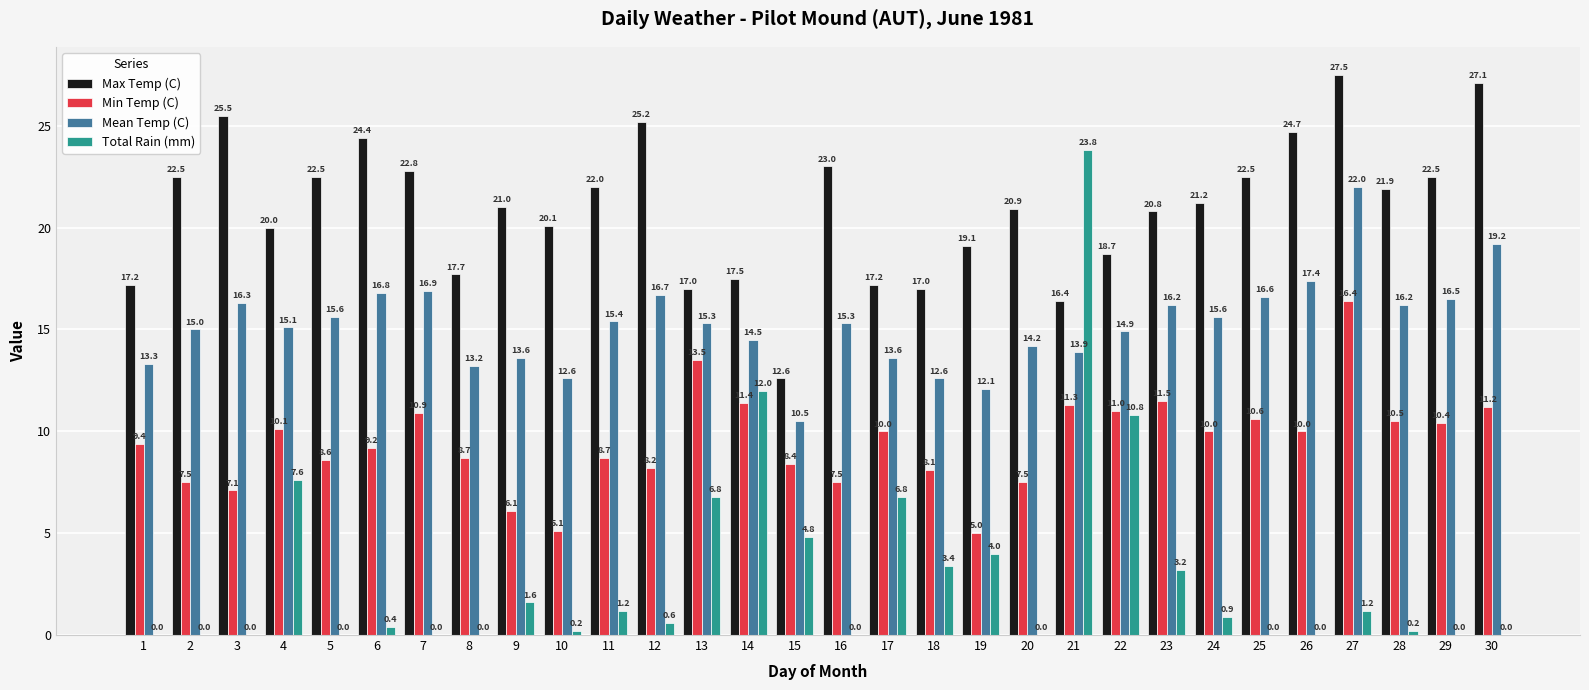

Which series changed the most between 18 and 29?

Max Temp (C)